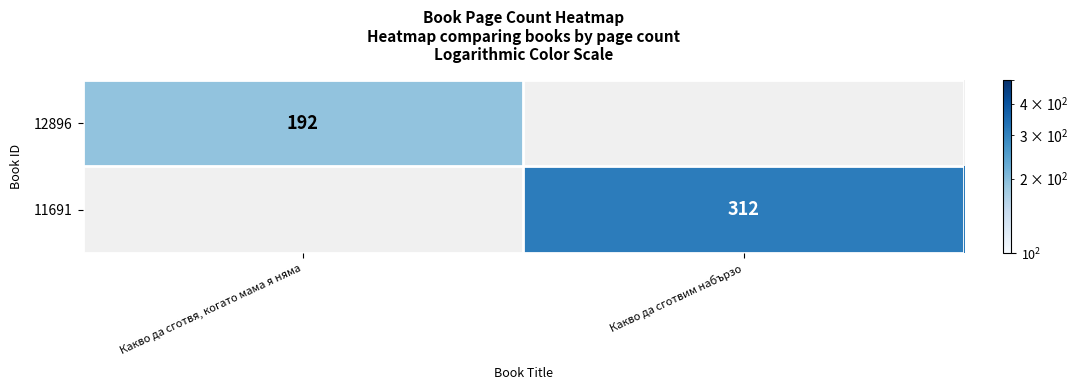

Is the value of 11691 at Какво да сготвим набързо greater than the value of 12896 at Какво да сготвя, когато мама я няма?

Yes